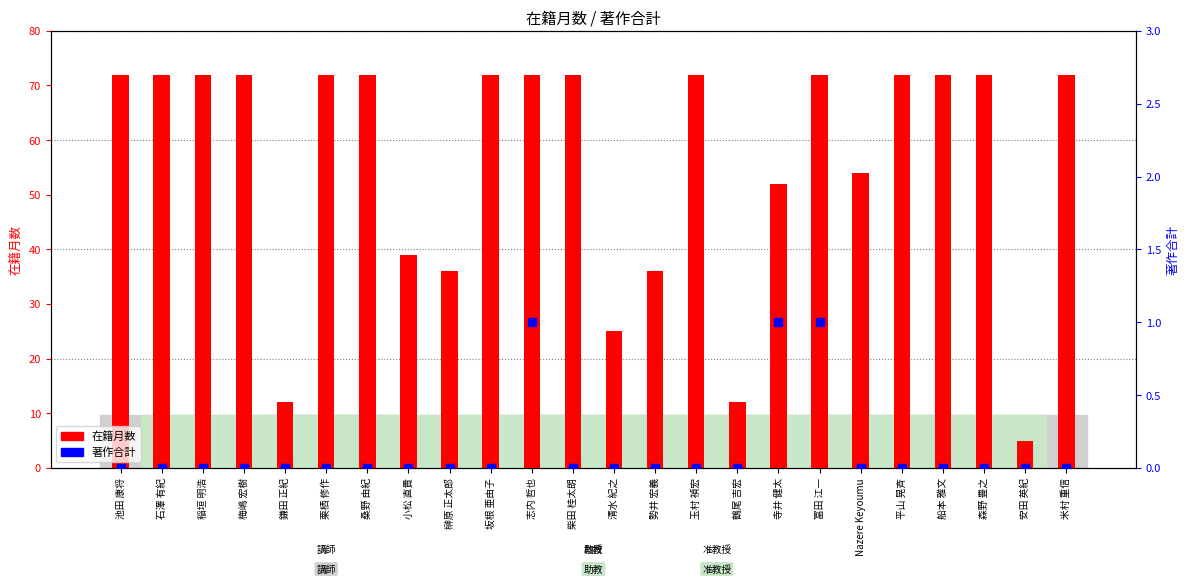

Which series has the largest total across all categories?

在籍月数